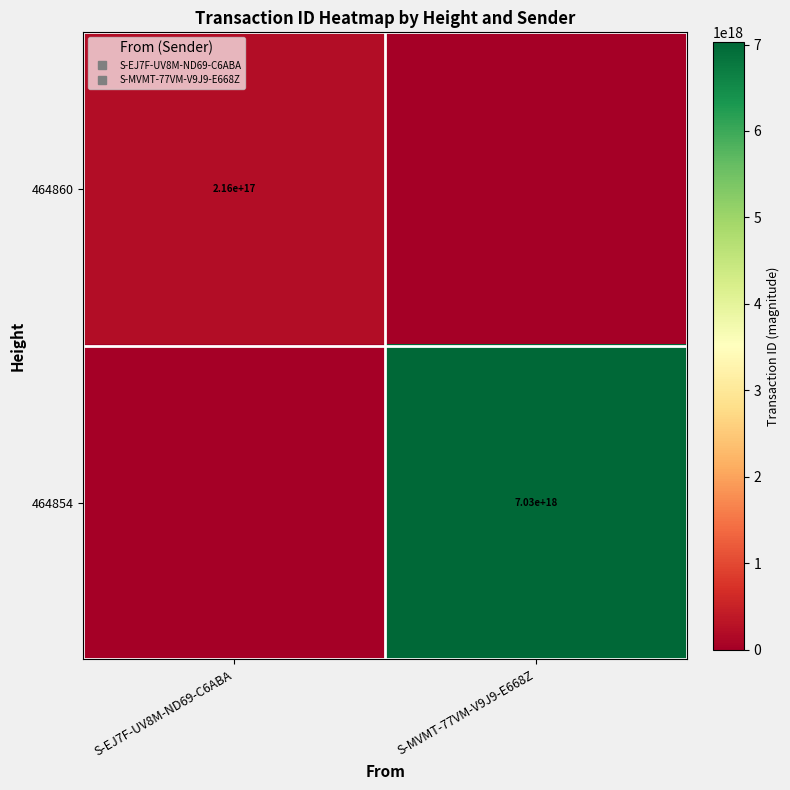

Which category has the lowest value in the 464854 series?

S-EJ7F-UV8M-ND69-C6ABA